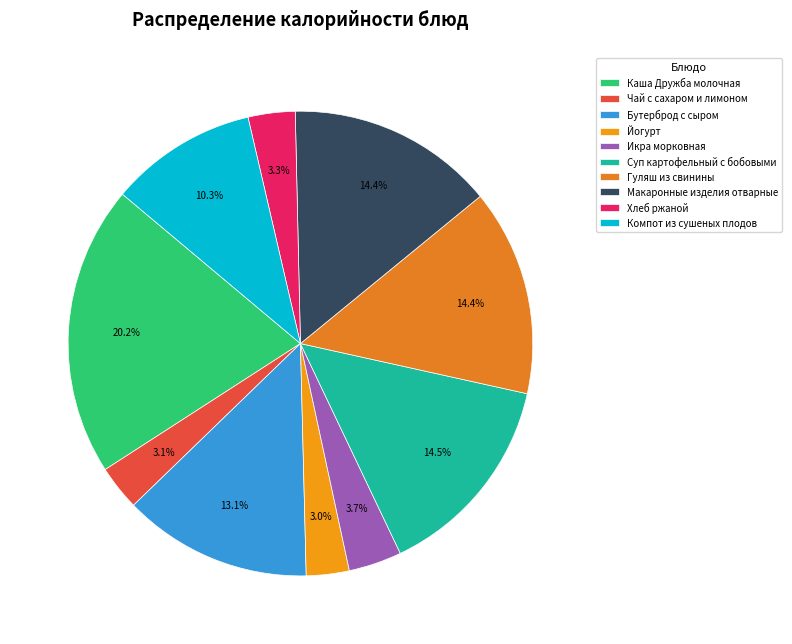

What is the smallest slice in the pie chart?

Йогурт